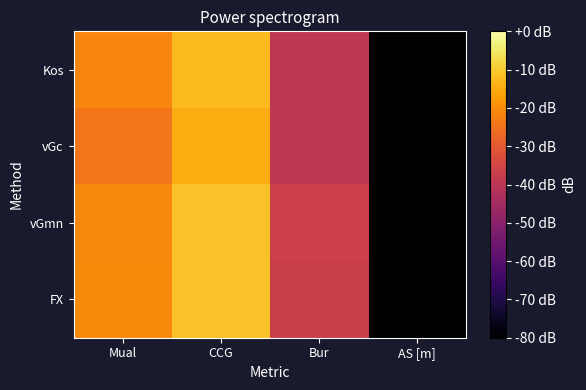

Which series has the largest total across all categories?

vGmn